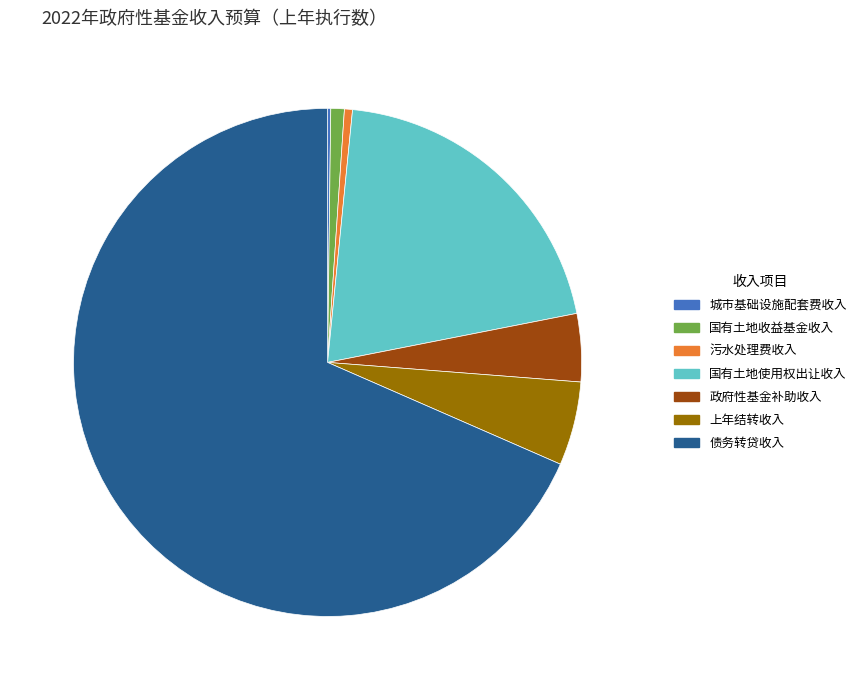

What is the ratio of the value at 政府性基金补助收入 to the value at 债务转贷收入?

0.1